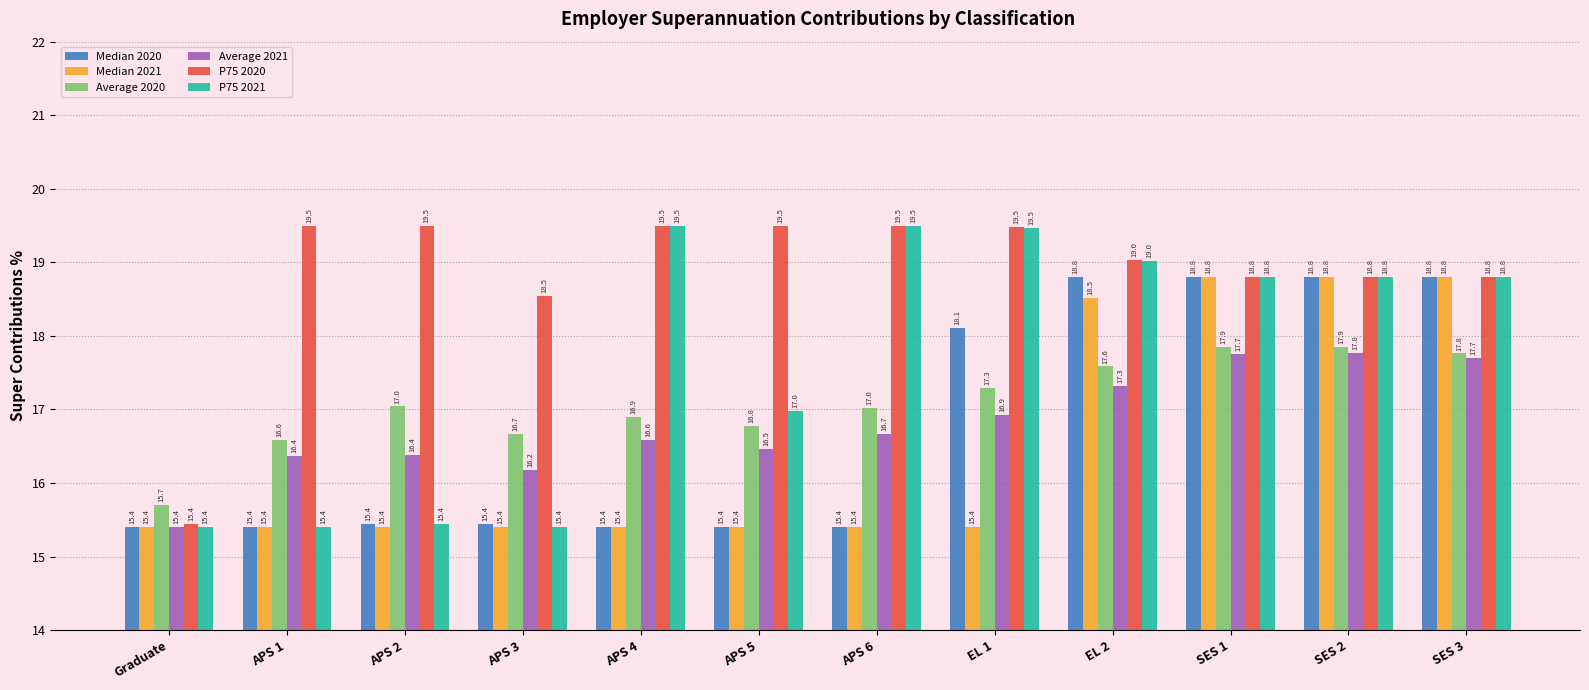

What is the average value of the Median 2020 series?

16.8